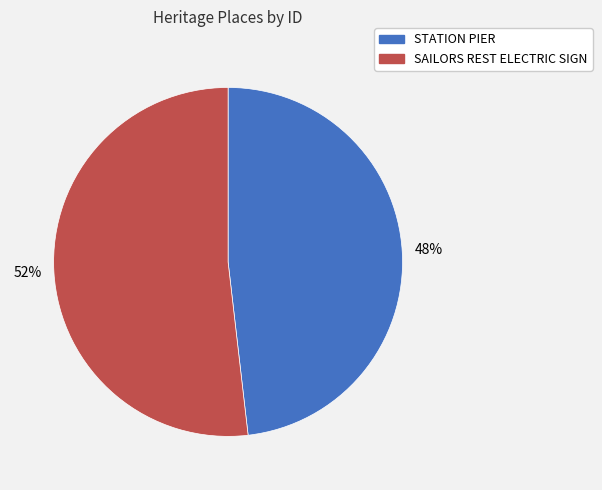

What percentage is the STATION PIER slice, to the nearest percent?

48%